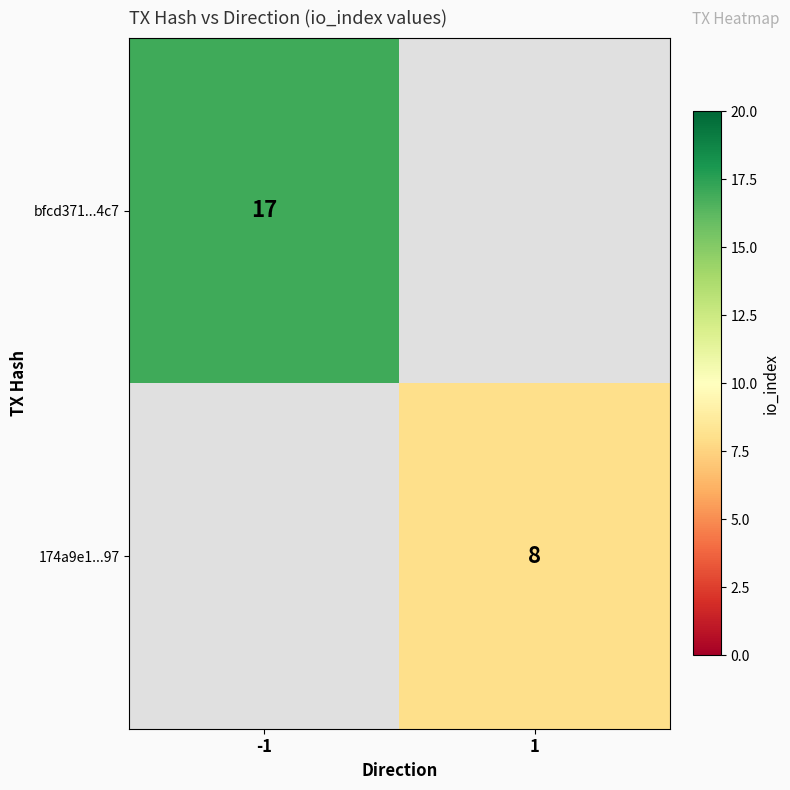

How many distinct data groups are displayed?

2